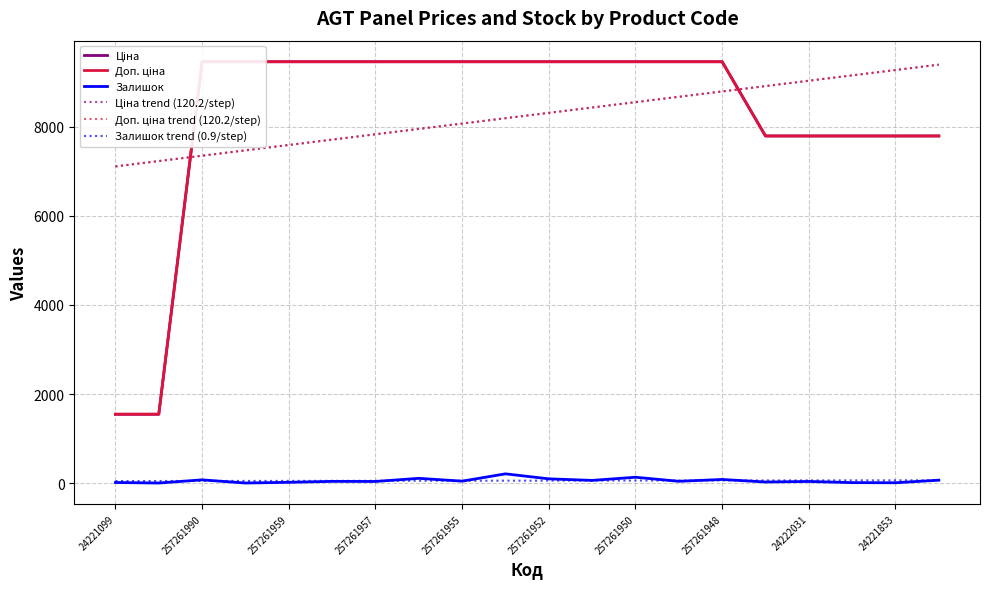

List the series in order of their peak value, lowest first.

Залишок trend (0.9/step), Залишок, Доп. ціна trend (120.2/step), Ціна trend (120.2/step), Ціна, Доп. ціна